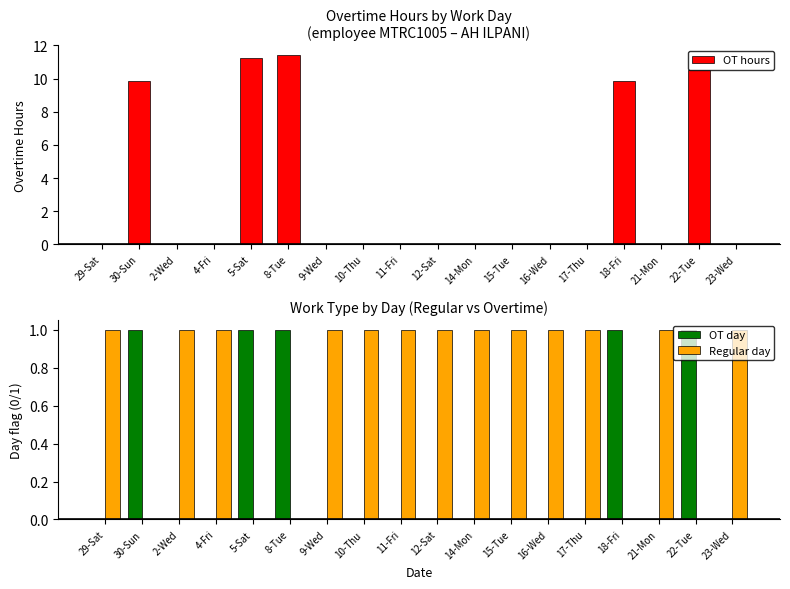

How many bars are there in total?

54